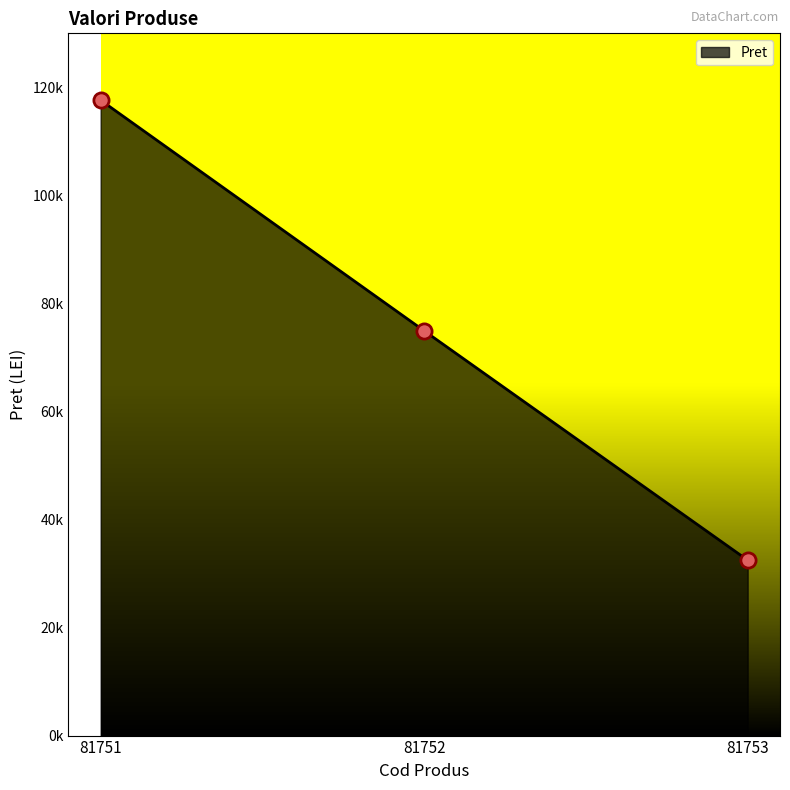

Which has a higher value, 81753 or 81751?

81751